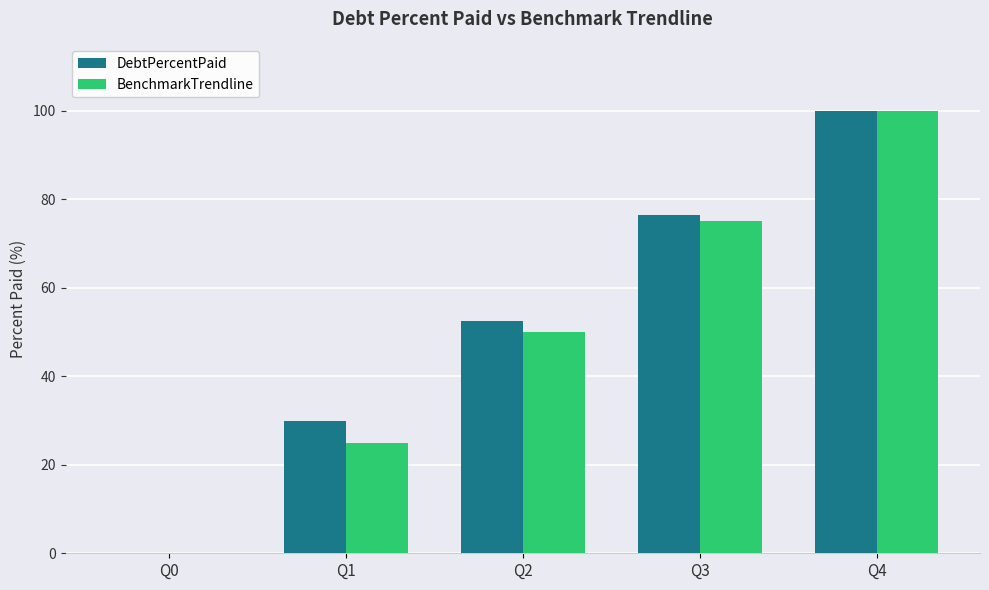

At which category is the sum across all series the highest?

Q4